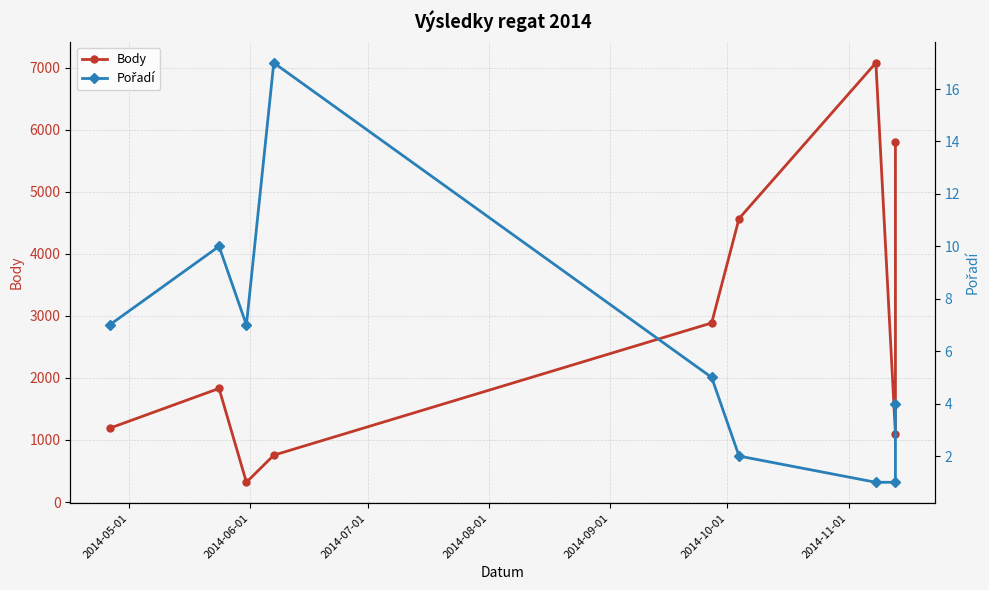

True or false: Pořadí has a value of 7 at 2014-05-01.

True